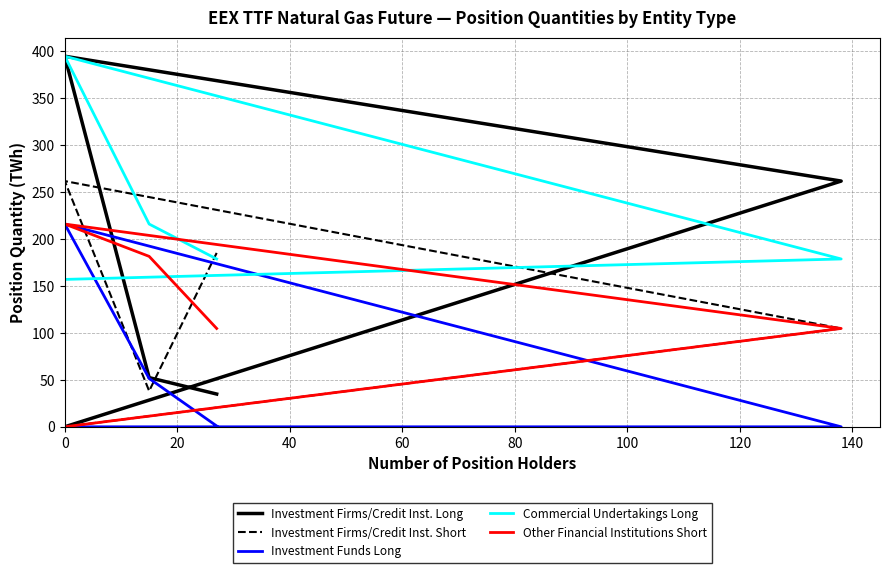

Rank the series at 0 from lowest to highest value.

Investment Funds Long, Investment Firms/Credit Inst. Long, Other Financial Institutions Short, Commercial Undertakings Long, Investment Firms/Credit Inst. Short